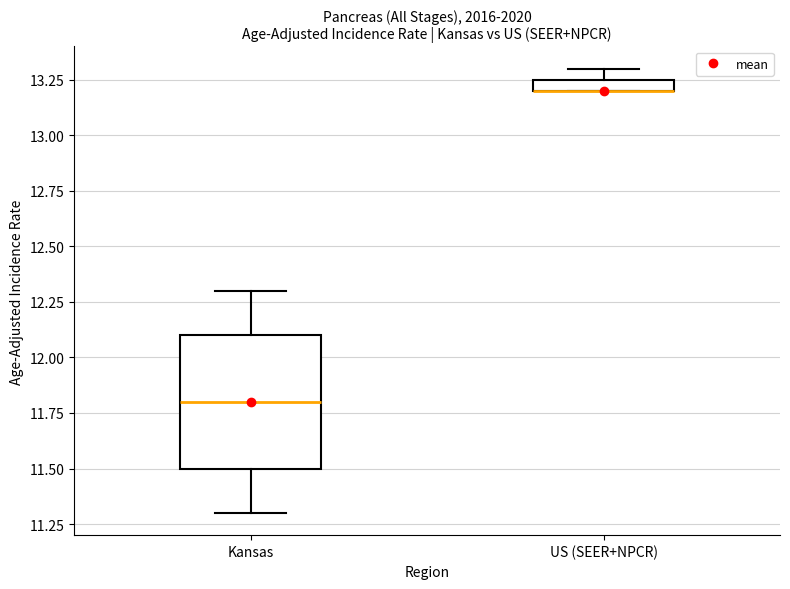

Where is the upper edge of the box for US (SEER+NPCR) on the y-axis? The values are not printed on the chart, so give them approximately, as read against the axis.

13.25